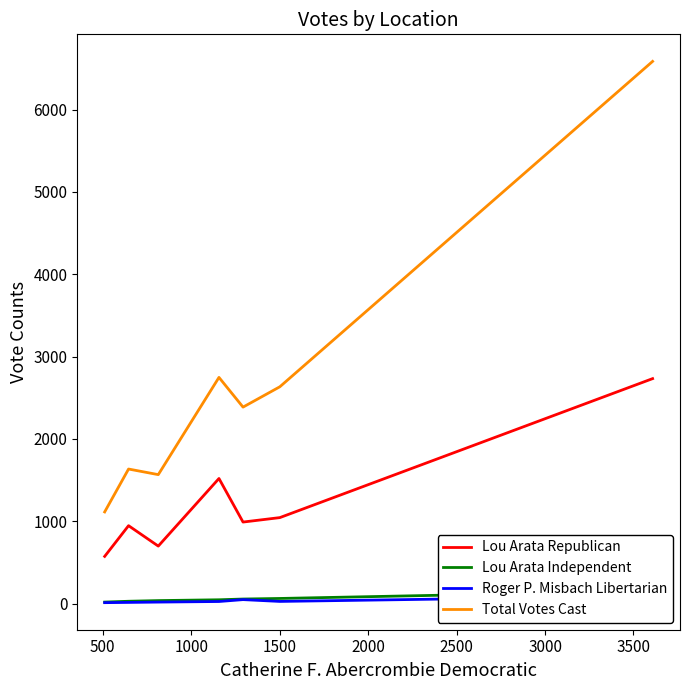

True or false: Total Votes Cast has a value of 2801 at 3000.

False